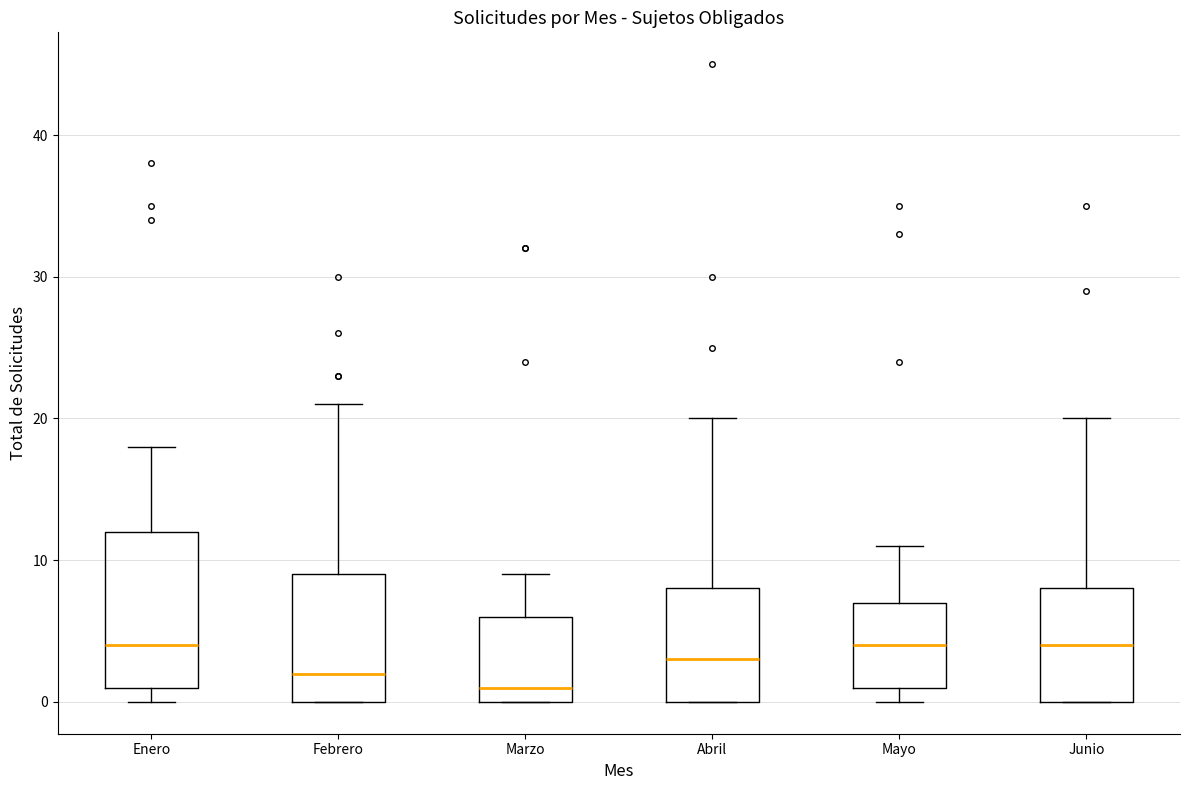

Where is the lower edge of the box for Mayo on the y-axis? The values are not printed on the chart, so give them approximately, as read against the axis.

1